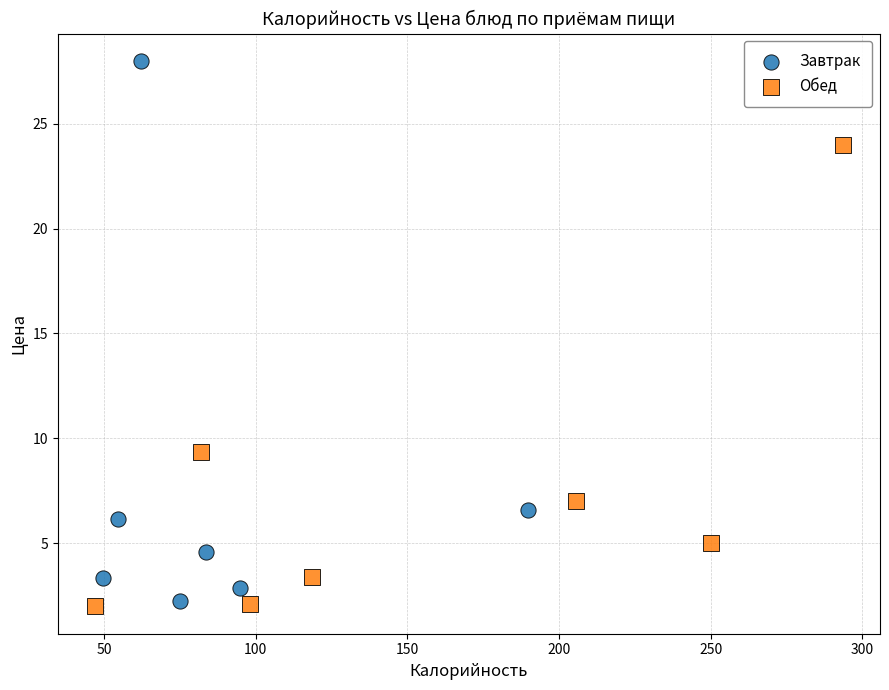

Which series contains the highest Y value?

Завтрак